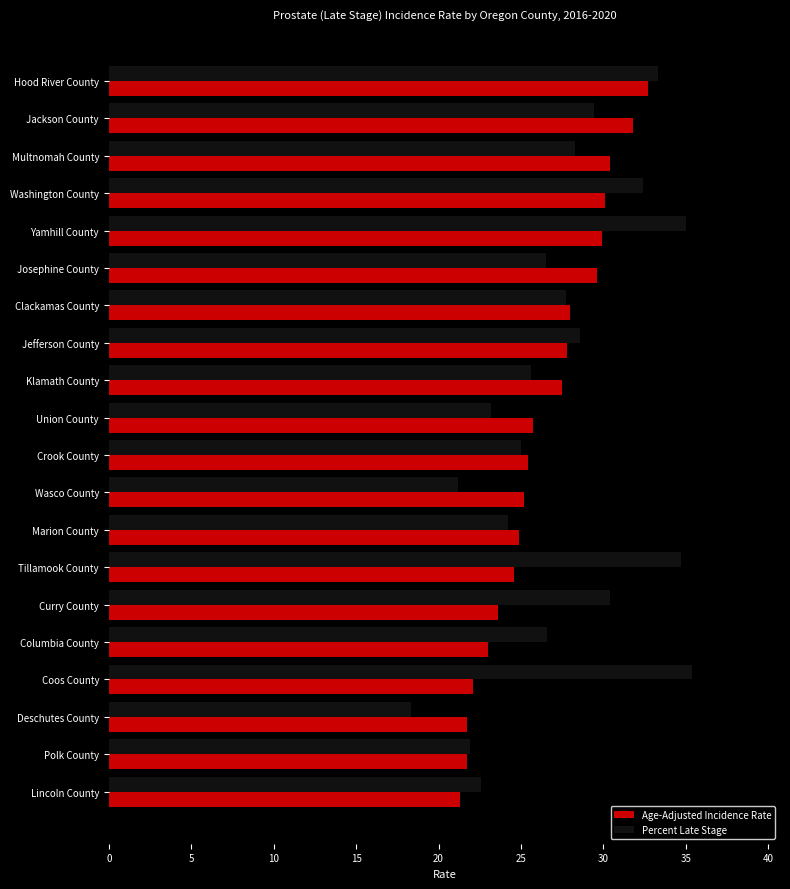

What are all the series names shown in the legend?

Age-Adjusted Incidence Rate, Percent Late Stage